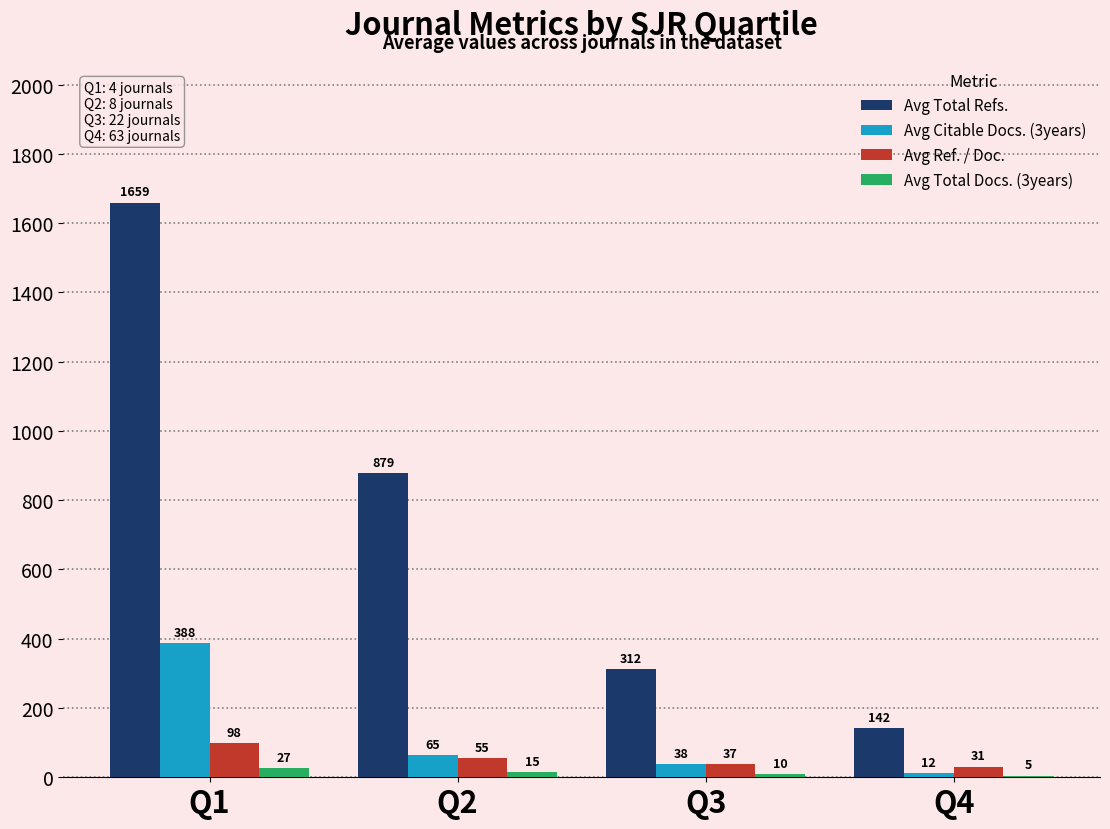

Reading right to left, transcribe all the data shown in this chart.

Avg Total Refs.: 142	312	879	1659
Avg Citable Docs. (3years): 12	38	65	388
Avg Ref. / Doc.: 31	37	55	98
Avg Total Docs. (3years): 5	10	15	27